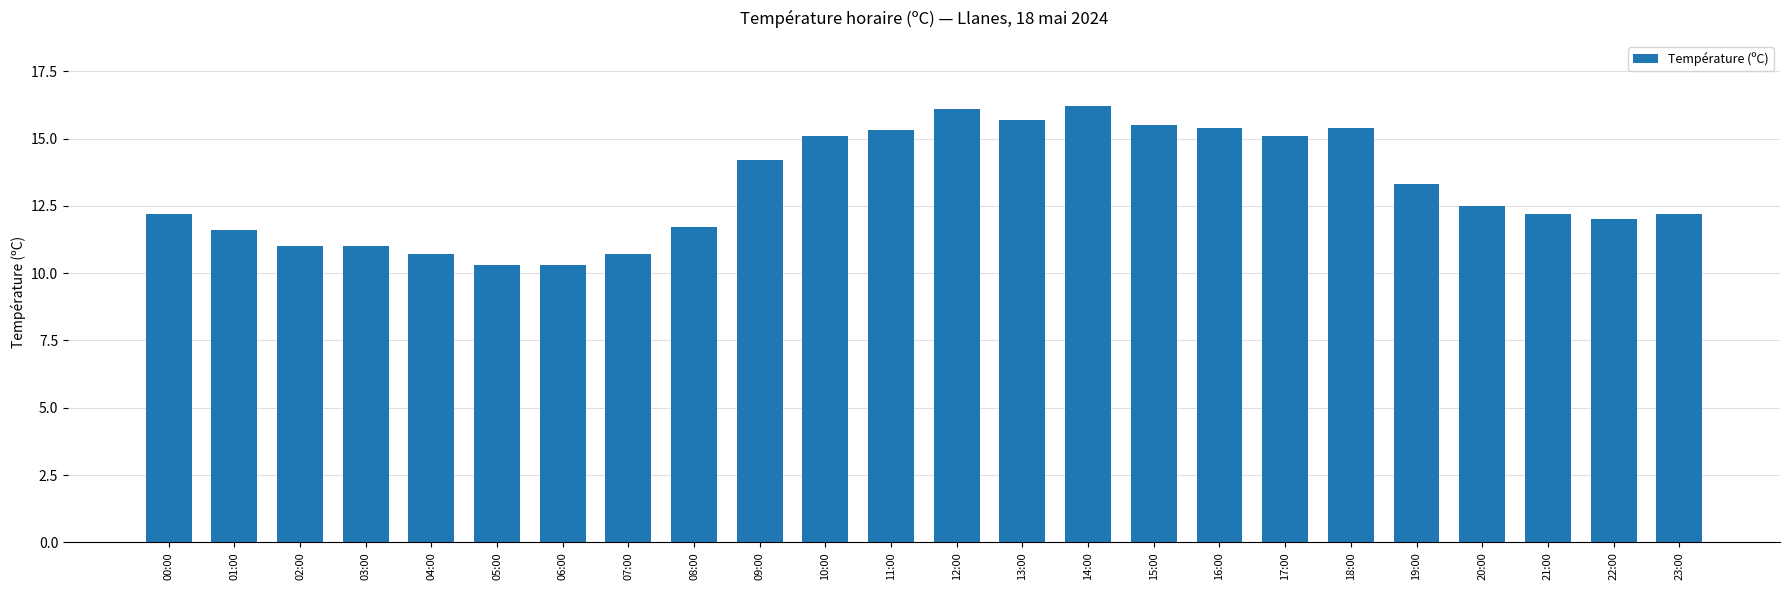

Which has a higher value, 08:00 or 22:00?

22:00